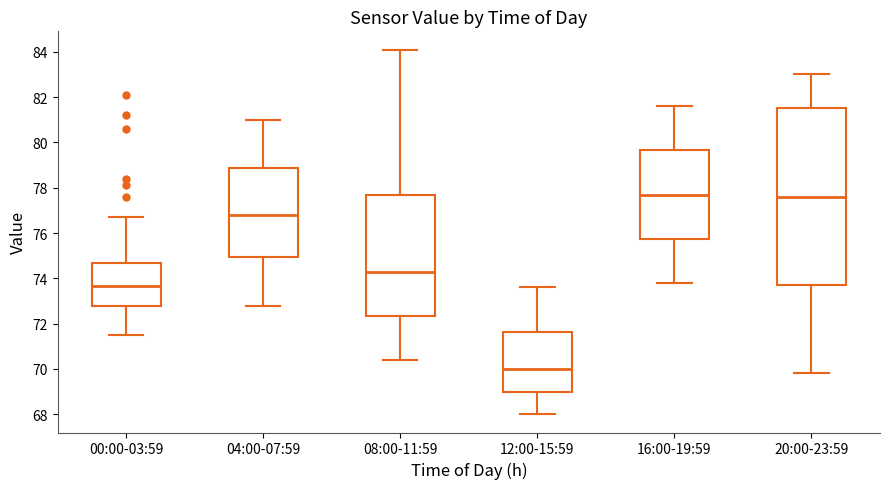

Where does the upper whisker of the box for 08:00-11:59 end on the y-axis? The values are not printed on the chart, so give them approximately, as read against the axis.

84.2